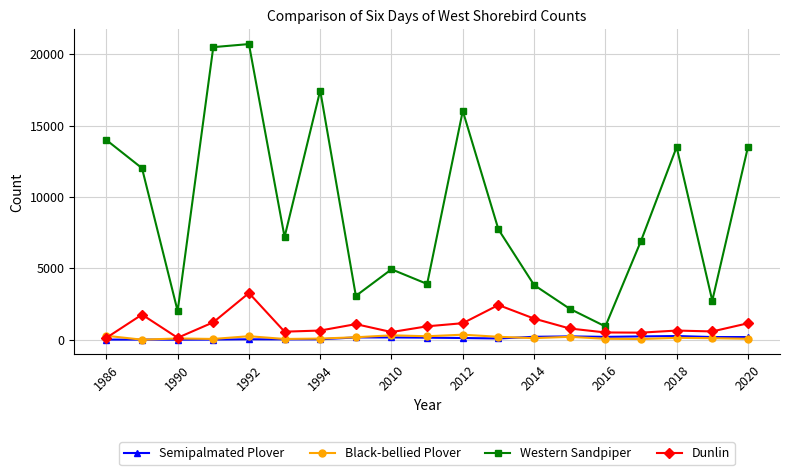

What is the maximum value shown in the chart?

20725